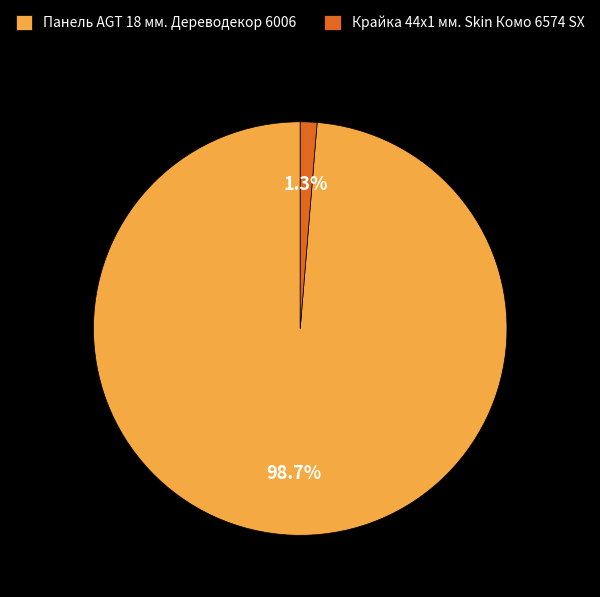

To the nearest percent, what portion does Панель AGT 18 мм. Дереводекор 6006 represent?

99%